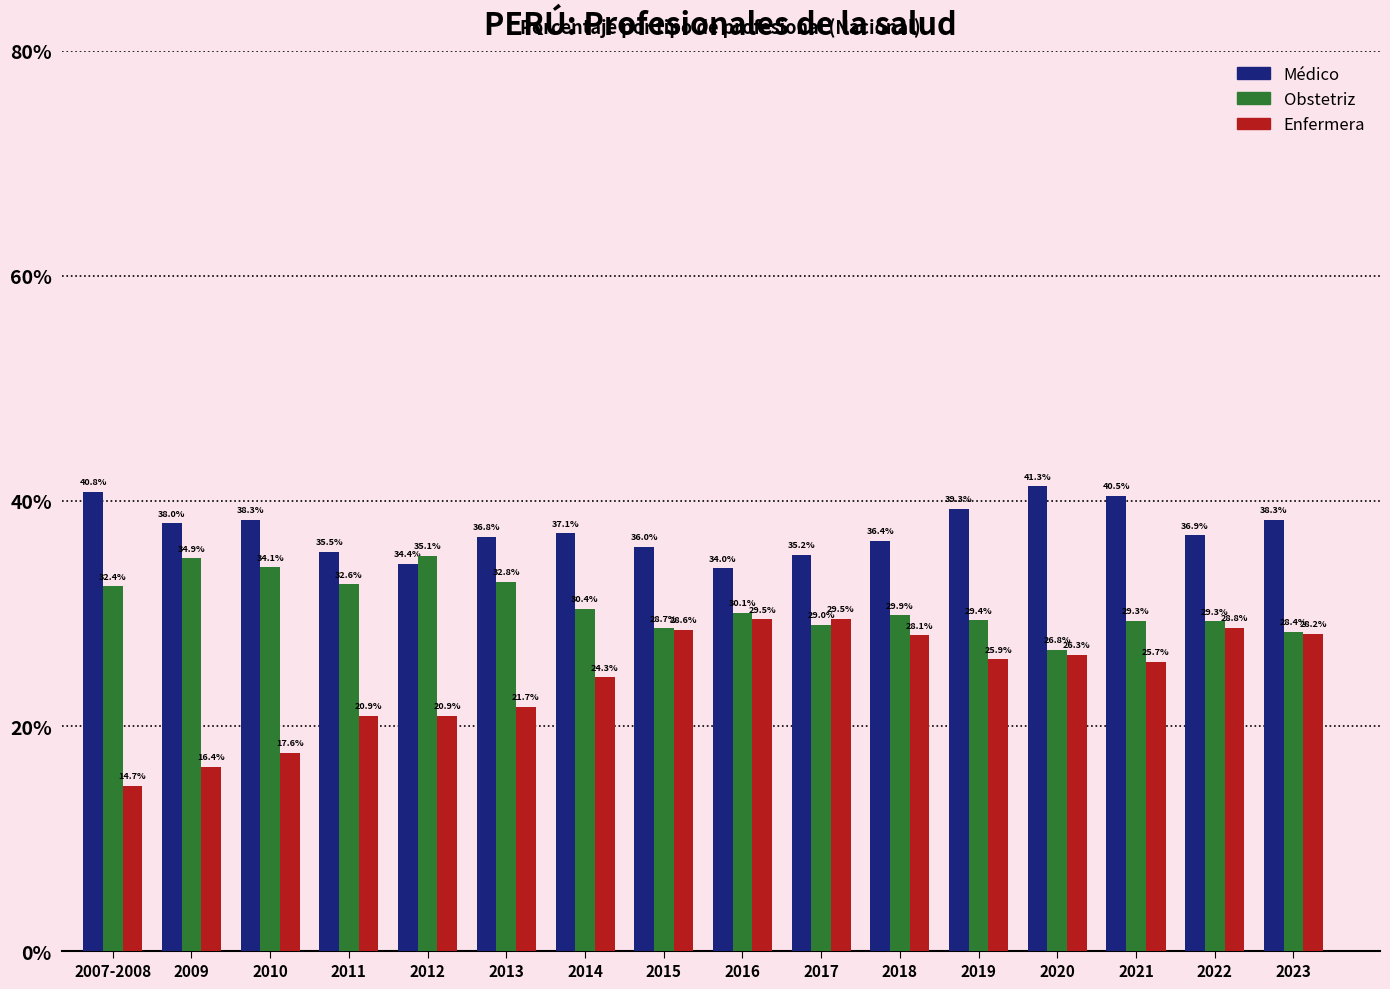

Reading right to left, list all the values displayed in this chart.

Médico: 2023=38.3	2022=36.9	2021=40.5	2020=41.3	2019=39.3	2018=36.4	2017=35.2	2016=34.0	2015=36.0	2014=37.1	2013=36.8	2012=34.4	2011=35.5	2010=38.3	2009=38.0	2007-2008=40.8
Obstetriz: 2023=28.4	2022=29.3	2021=29.3	2020=26.8	2019=29.4	2018=29.9	2017=29.0	2016=30.1	2015=28.7	2014=30.4	2013=32.8	2012=35.1	2011=32.6	2010=34.1	2009=34.9	2007-2008=32.4
Enfermera: 2023=28.2	2022=28.8	2021=25.7	2020=26.3	2019=25.9	2018=28.1	2017=29.5	2016=29.5	2015=28.6	2014=24.3	2013=21.7	2012=20.9	2011=20.9	2010=17.6	2009=16.4	2007-2008=14.7